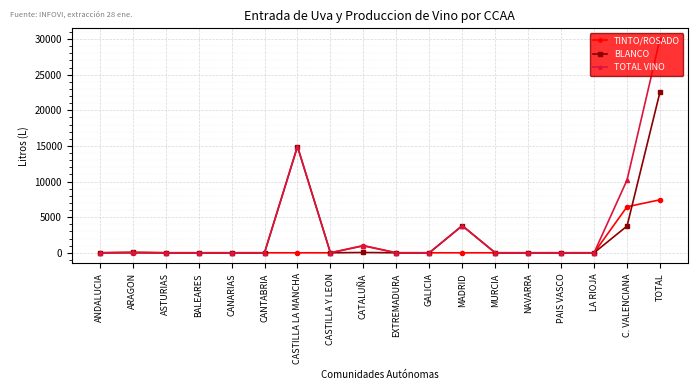

What is the difference between the maximum and minimum values in the BLANCO series?

22566